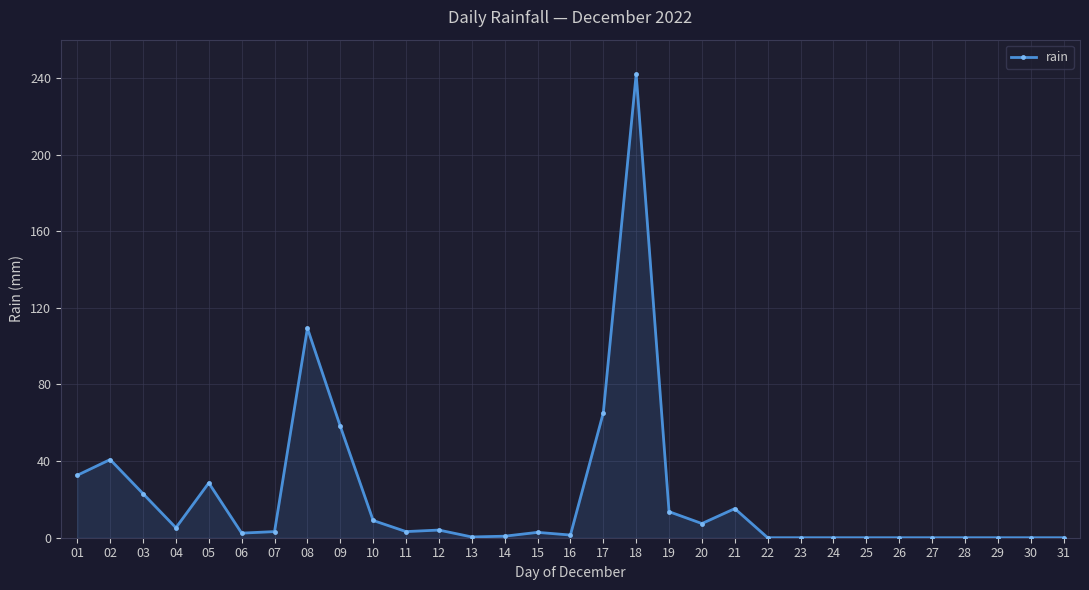

The value at 18 is 423.3. True or false?

False